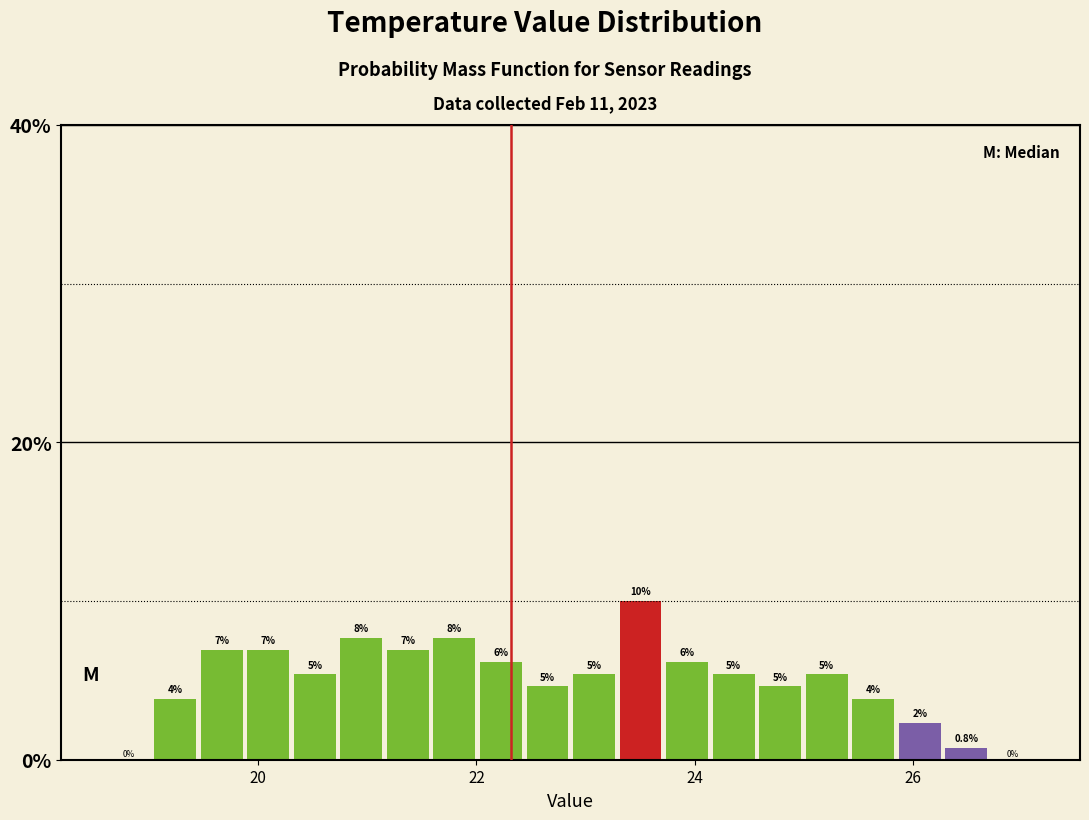

Around what value on the x-axis is the tallest bar? Give the approximate position of its centre, as read against the axis.

23.6